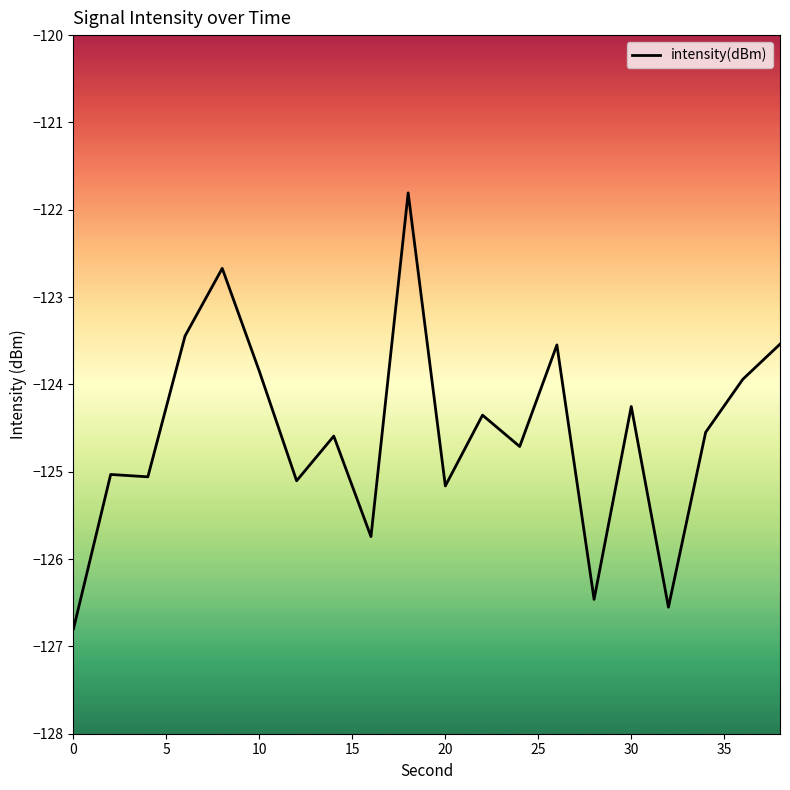

What is the difference between the maximum and minimum values?

5.0